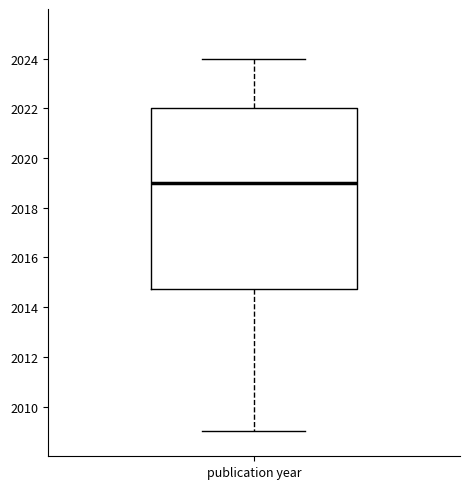

Where does the median line of the box for publication year sit on the y-axis? The values are not printed on the chart, so give them approximately, as read against the axis.

2019.0